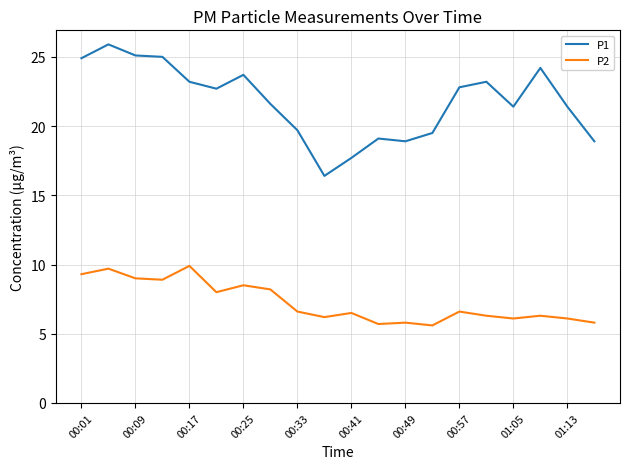

Does the chart display data point markers on the line(s)?

No